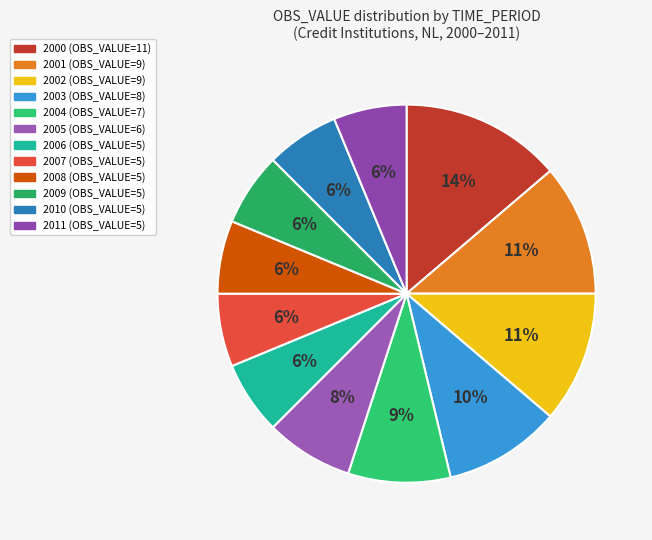

To the nearest percent, what percentage of the pie is 2008?

6%